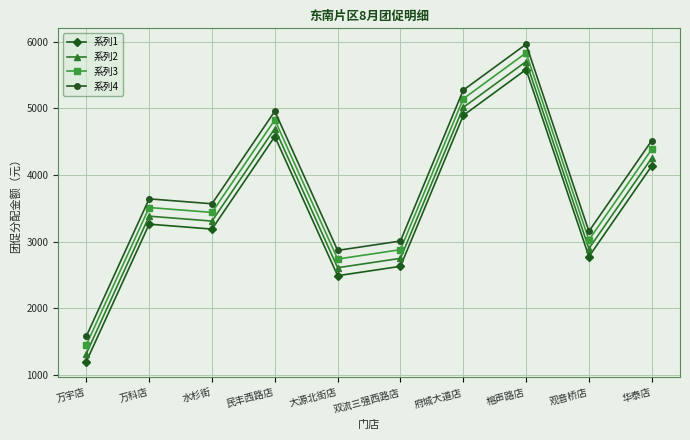

At which category does the chart reach its peak across all series?

榕声路店